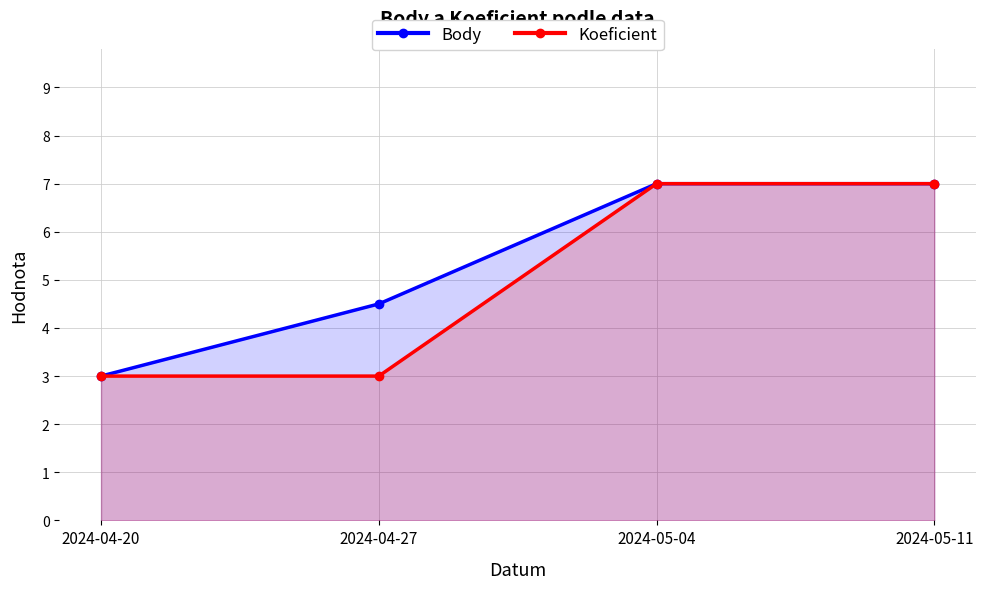

What is the average value of the Body series?

5.4